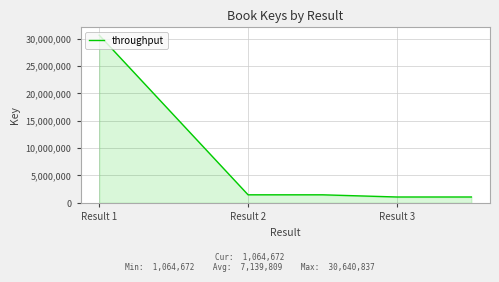

True or false: the data has more than 2 interior local peaks.

False